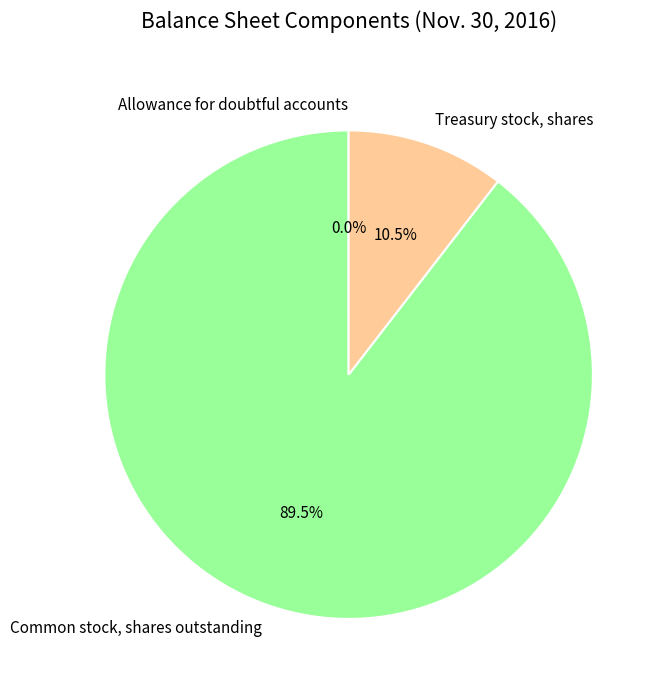

How much of the chart is everything except Treasury stock, shares?

89.5%